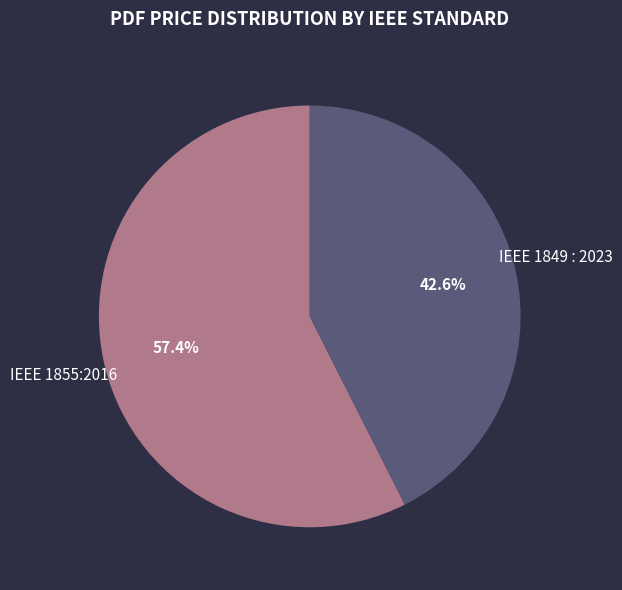

How many segments does this pie chart have?

2